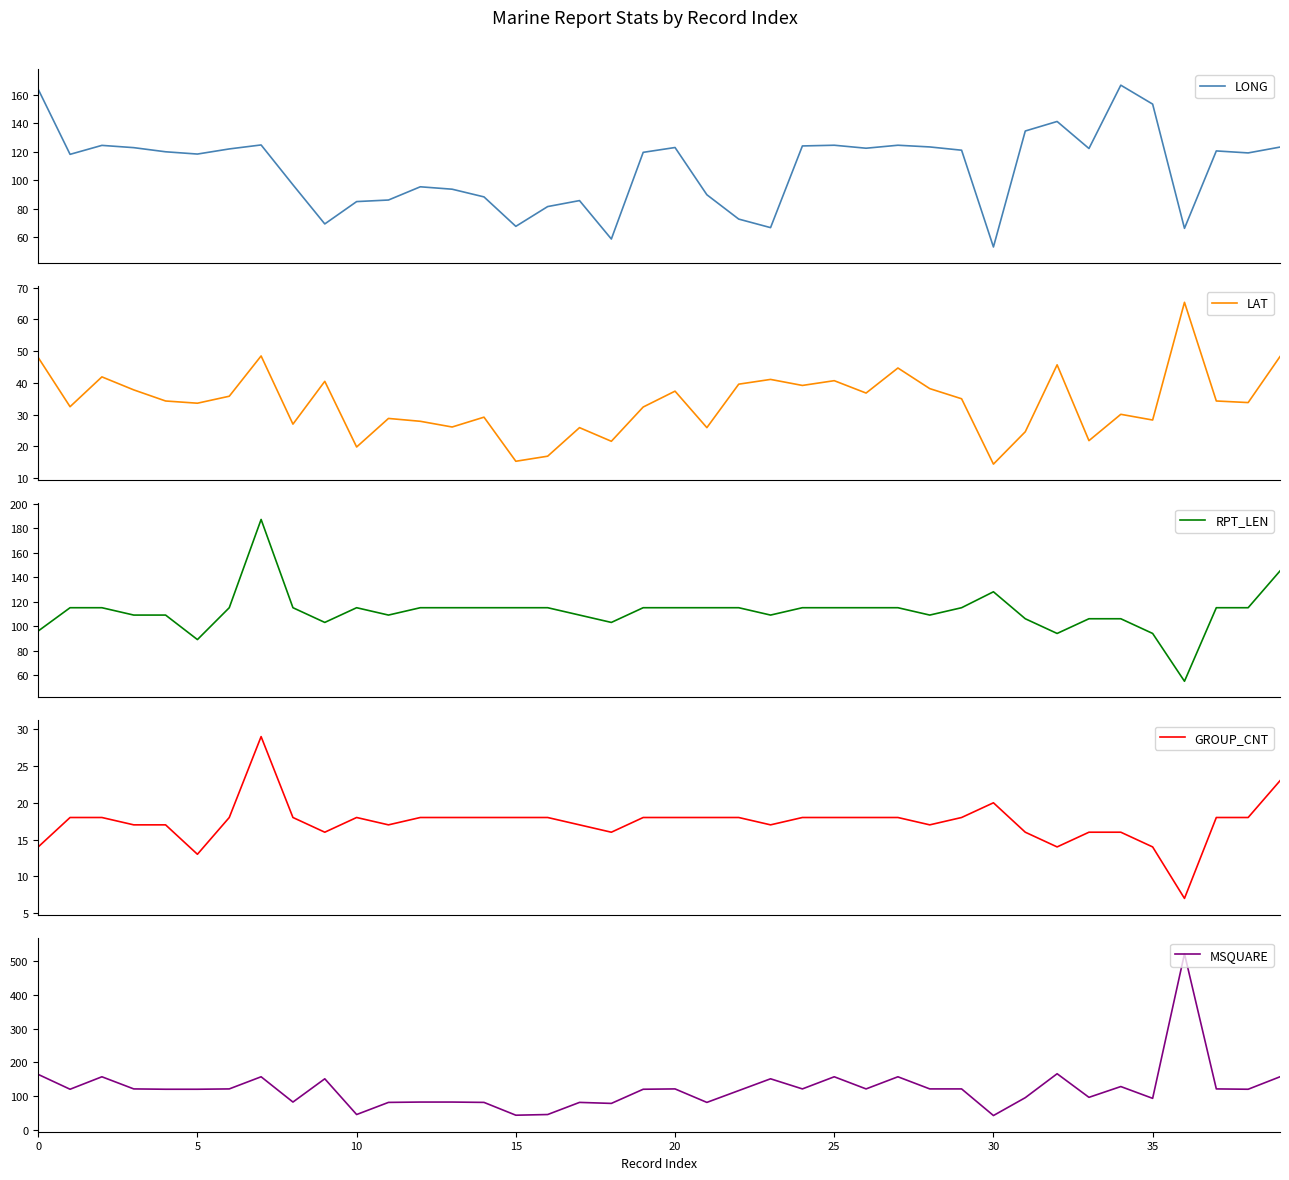

At which label does RPT_LEN reach its minimum?

36